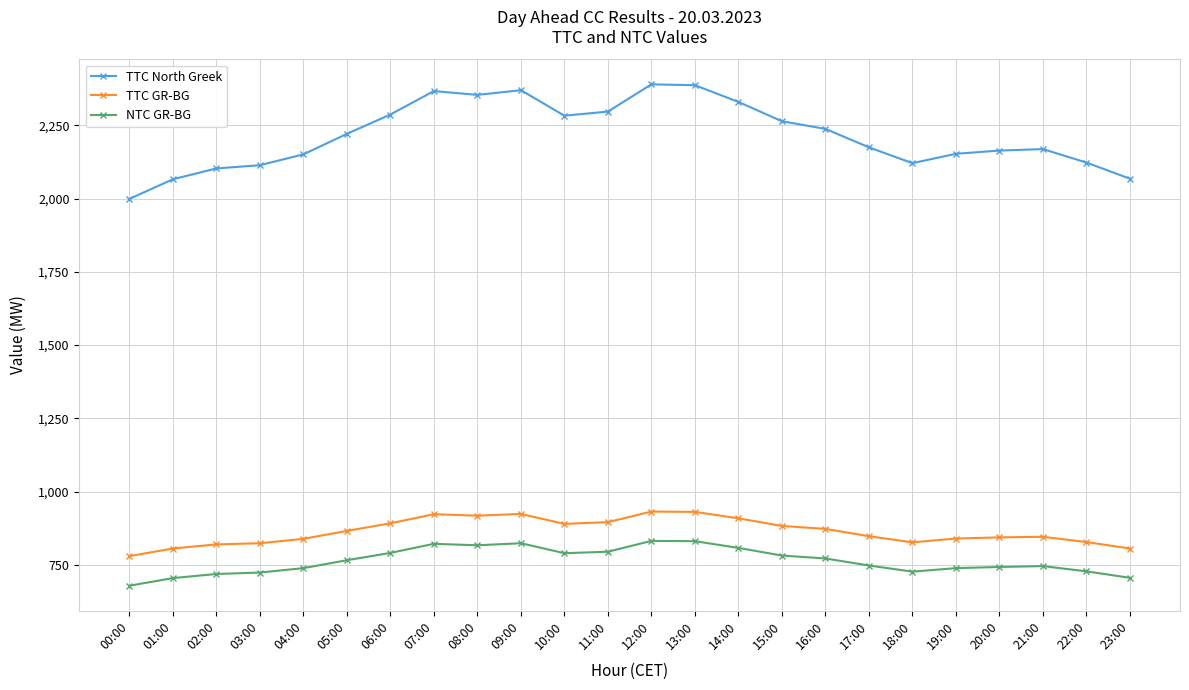

What are all the series names shown in the legend?

TTC North Greek, TTC GR-BG, NTC GR-BG